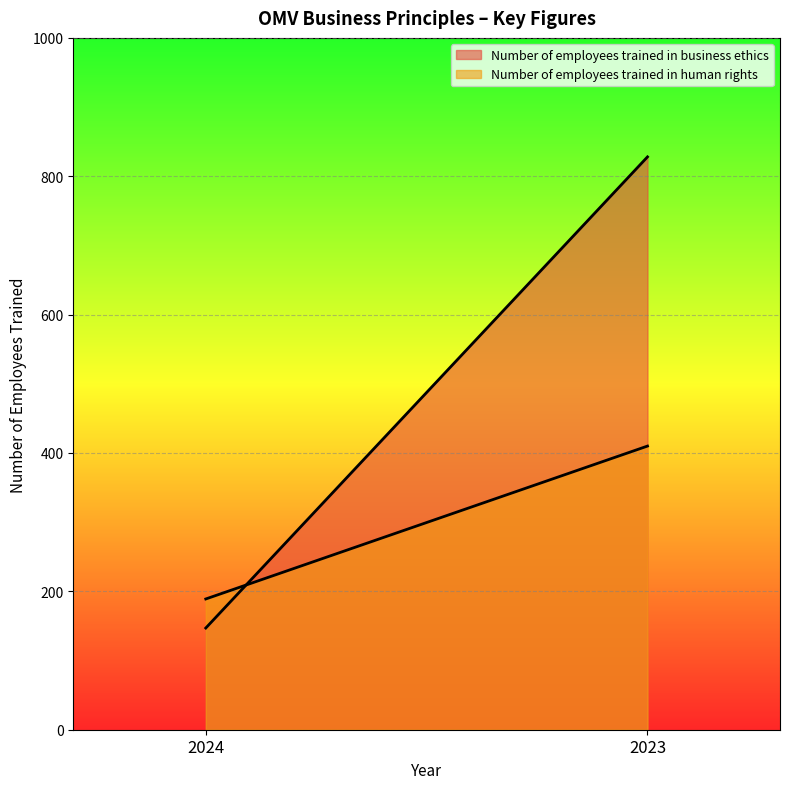

What is the difference between the Number of employees trained in business ethics values at 2023 and 2024?

681